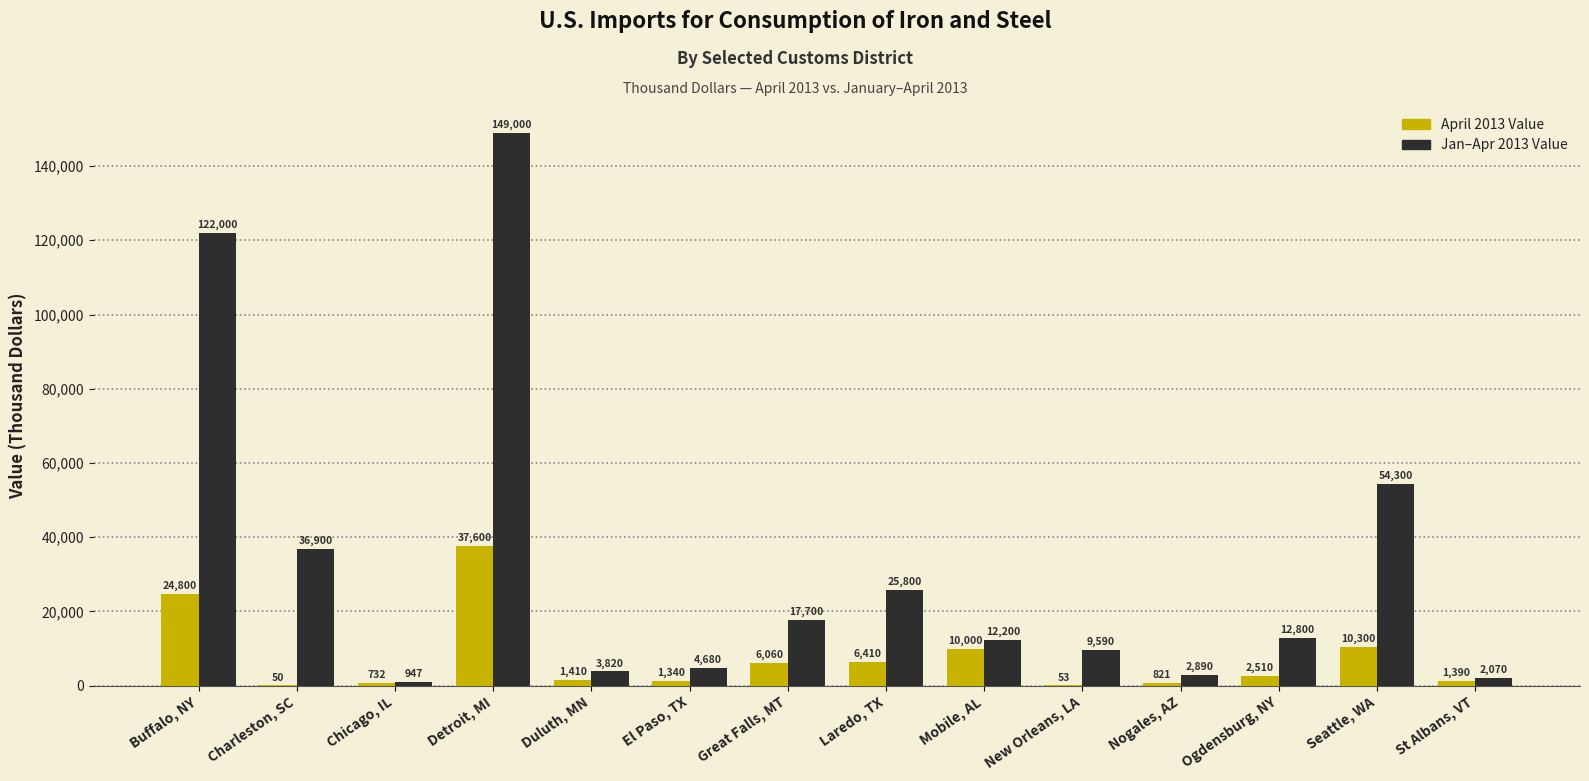

What is the total value across all series at St Albans, VT?

3460